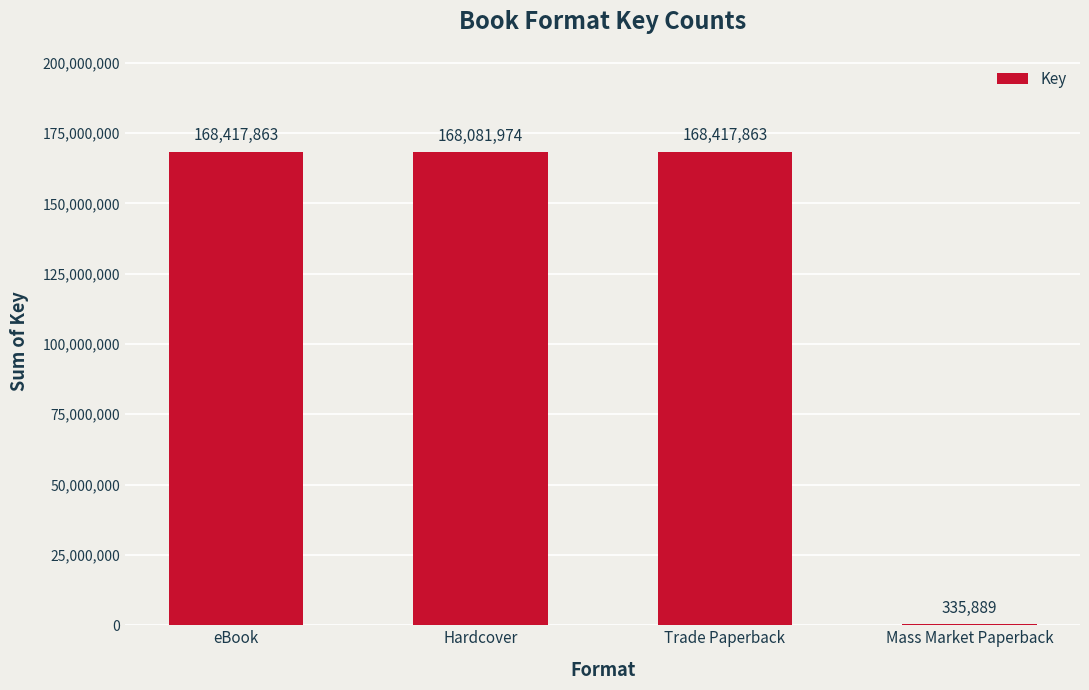

What is the greatest value displayed?

168417863